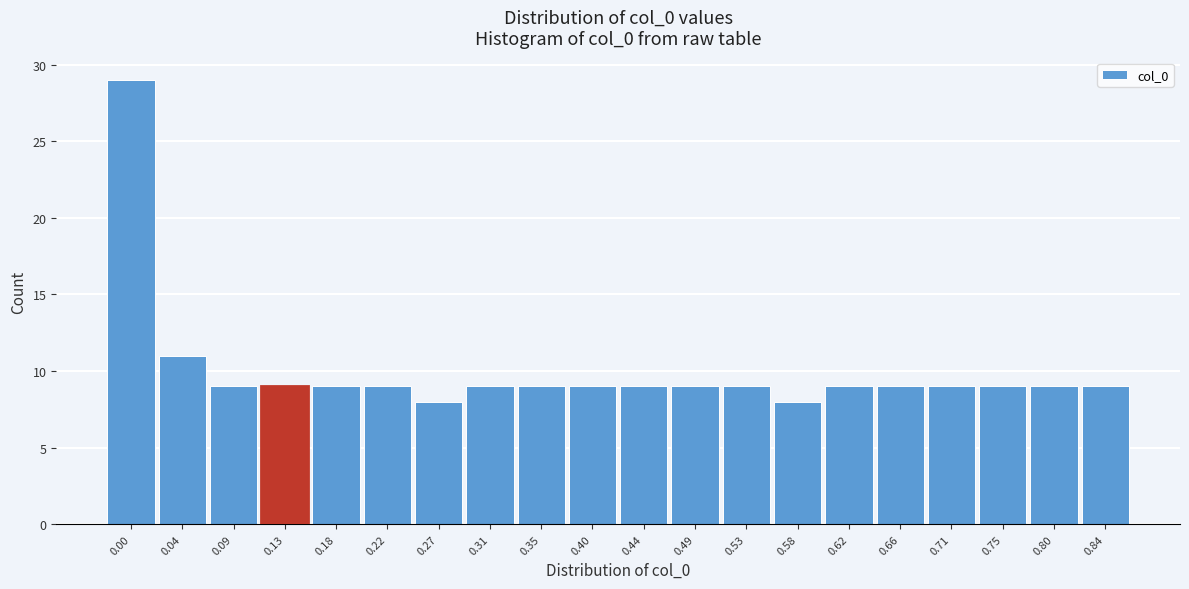

Reading left to right, transcribe all the data shown in this chart.

29	11	9	9	9	9	8	9	9	9	9	9	9	8	9	9	9	9	9	9